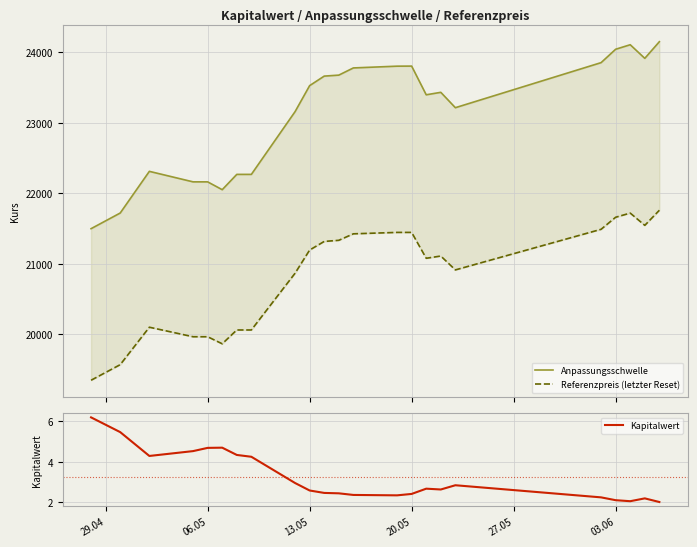

Which series has the widest spread of values?

Anpassungsschwelle